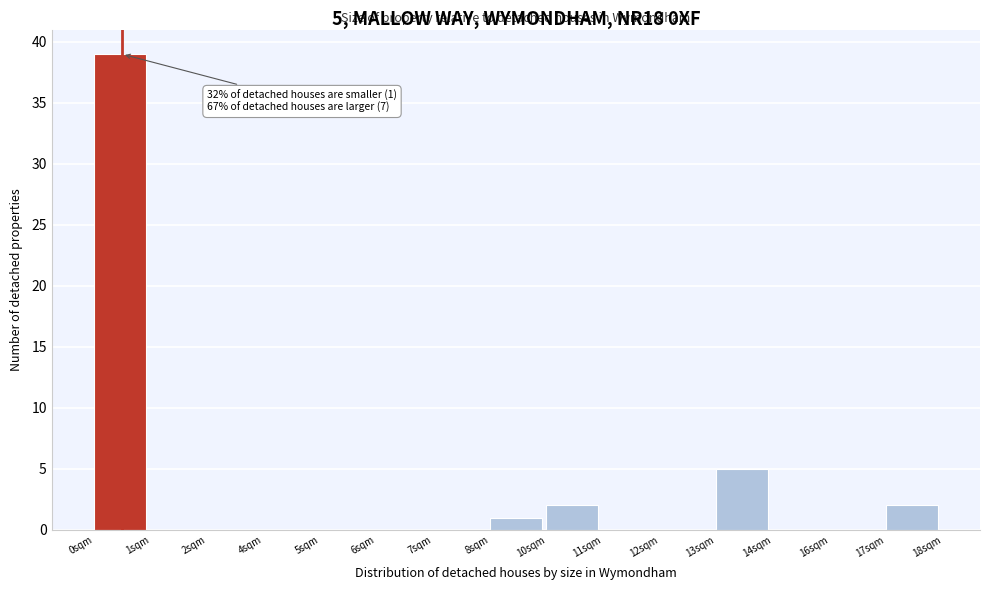

Reading left to right, what are all the values shown in this chart?

0sqm=39	1sqm=0	2sqm=0	4sqm=0	5sqm=0	6sqm=0	7sqm=0	8sqm=1	10sqm=2	11sqm=0	12sqm=0	13sqm=5	14sqm=0	16sqm=0	17sqm=2